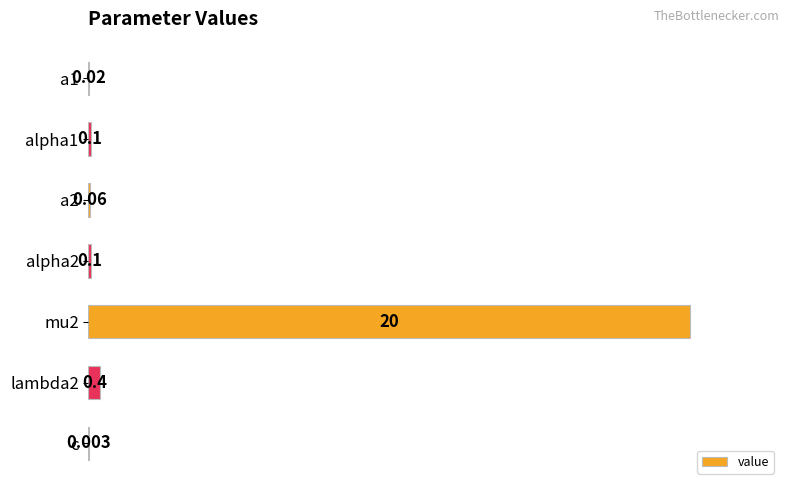

Does the chart contain stacked bars?

No